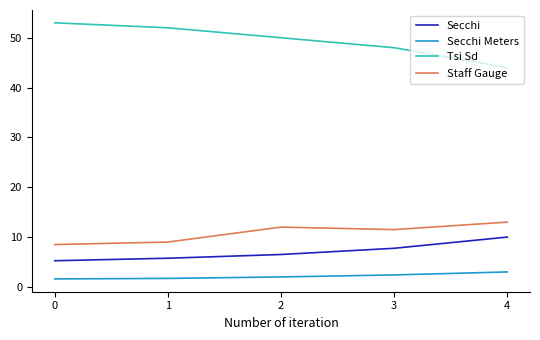

True or false: Secchi and Tsi Sd cross at least once.

False